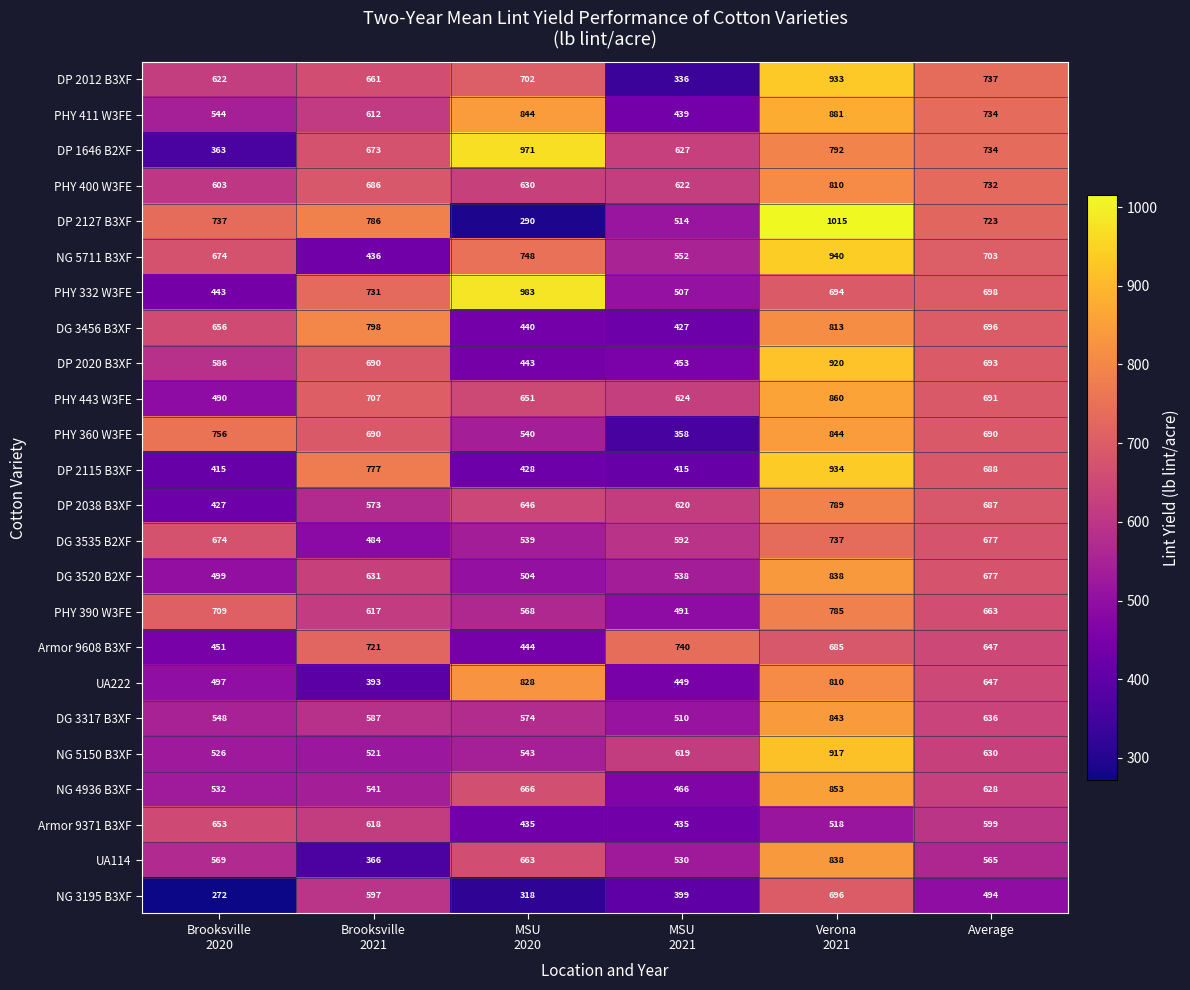

At MSU
2020, list the series in order from smallest to largest.

DP 2127 B3XF, NG 3195 B3XF, DP 2115 B3XF, Armor 9371 B3XF, DG 3456 B3XF, DP 2020 B3XF, Armor 9608 B3XF, DG 3520 B2XF, DG 3535 B2XF, PHY 360 W3FE, NG 5150 B3XF, PHY 390 W3FE, DG 3317 B3XF, PHY 400 W3FE, DP 2038 B3XF, PHY 443 W3FE, UA114, NG 4936 B3XF, DP 2012 B3XF, NG 5711 B3XF, UA222, PHY 411 W3FE, DP 1646 B2XF, PHY 332 W3FE